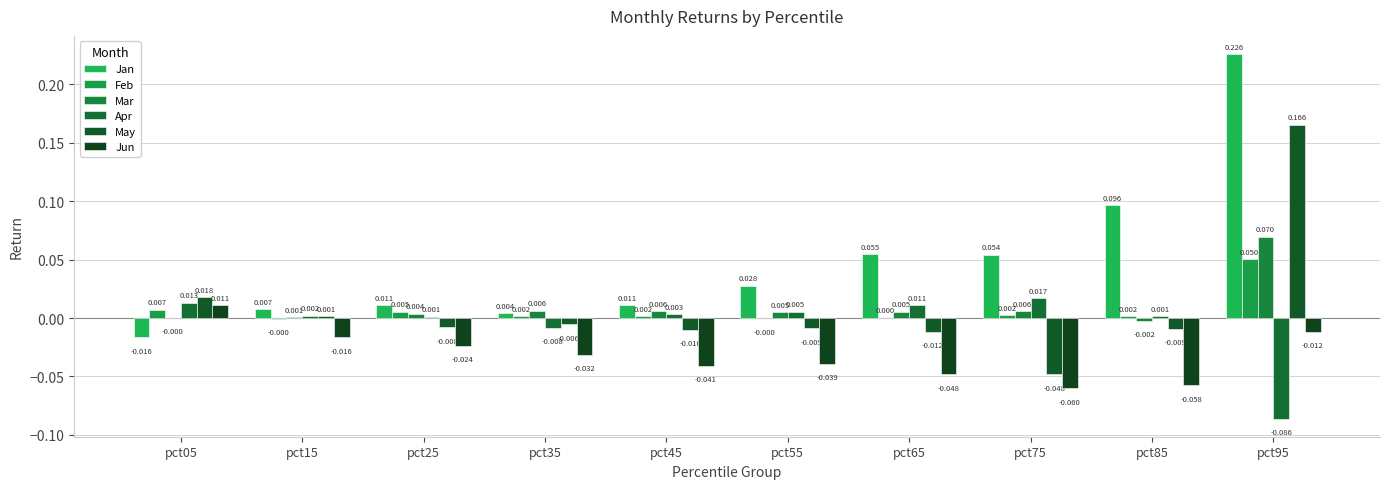

Are the bars grouped side by side (vs. stacked)?

Yes